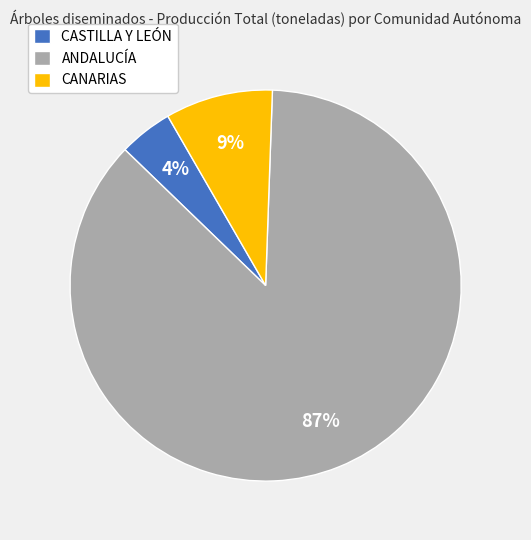

Combined, do CANARIAS and ANDALUCÍA account for over 50%?

Yes